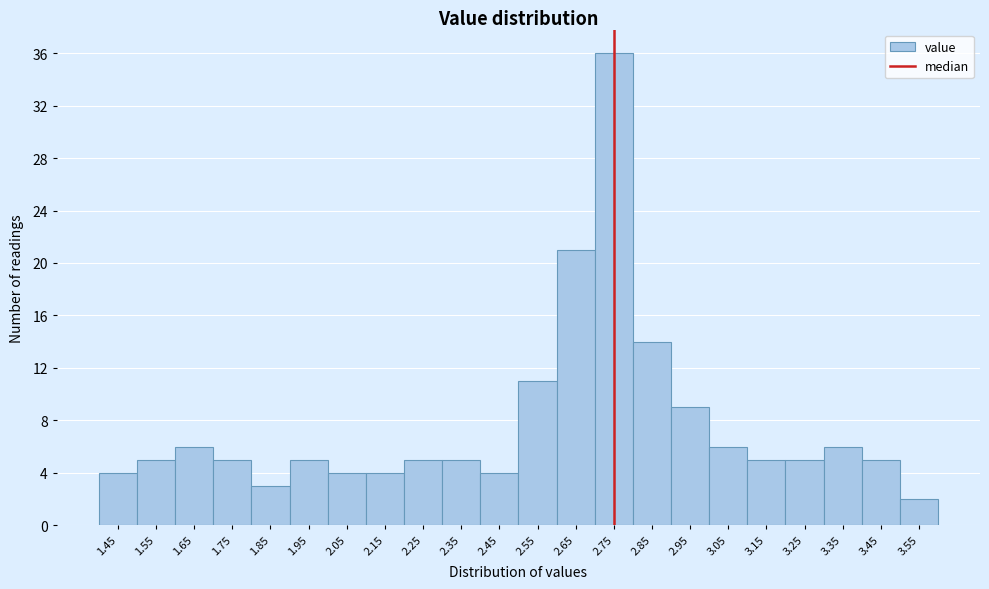

Reading left to right, transcribe all the data shown in this chart.

4	5	6	5	3	5	4	4	5	5	4	11	21	36	14	9	6	5	5	6	5	2